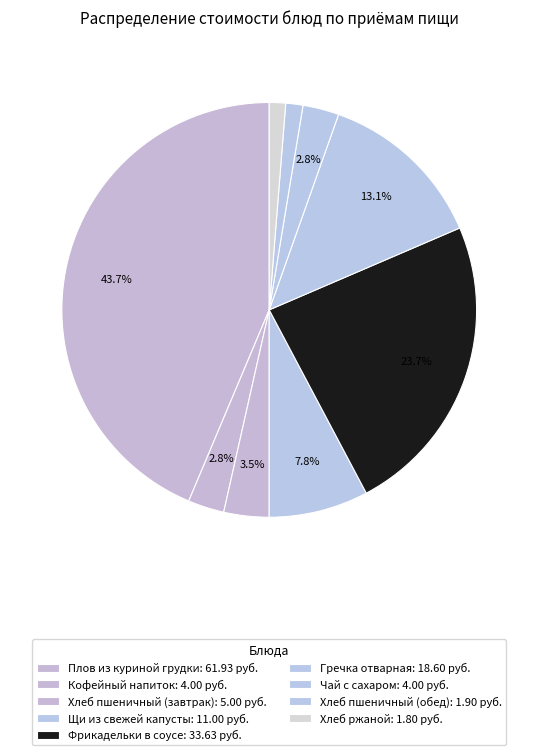

How many segments does this pie chart have?

9